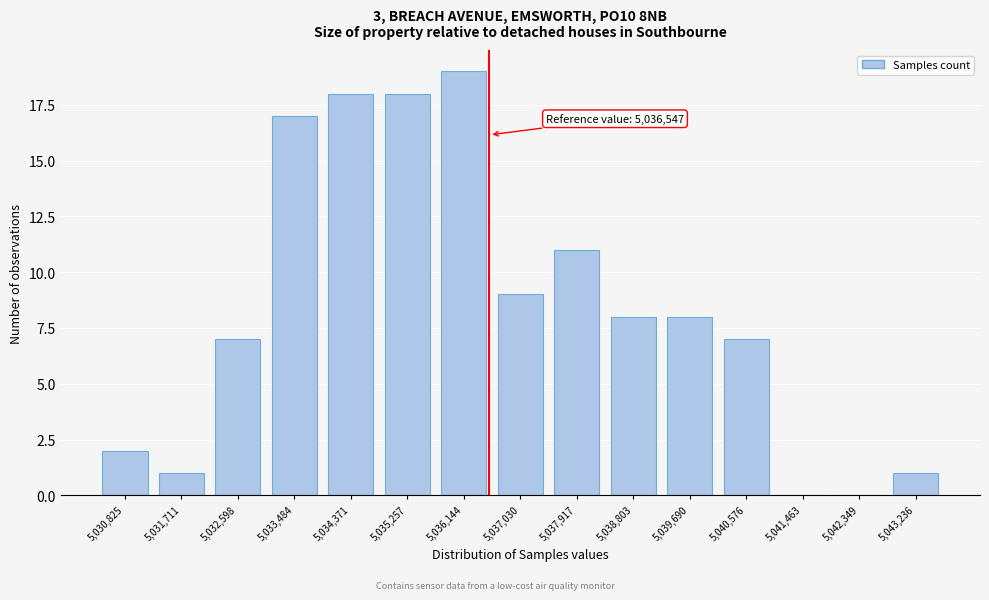

Reading left to right, list all the values displayed in this chart.

5,030,825=2	5,031,711=1	5,032,598=7	5,033,484=17	5,034,371=18	5,035,257=18	5,036,144=19	5,037,030=9	5,037,917=11	5,038,803=8	5,039,690=8	5,040,576=7	5,041,463=0	5,042,349=0	5,043,236=1